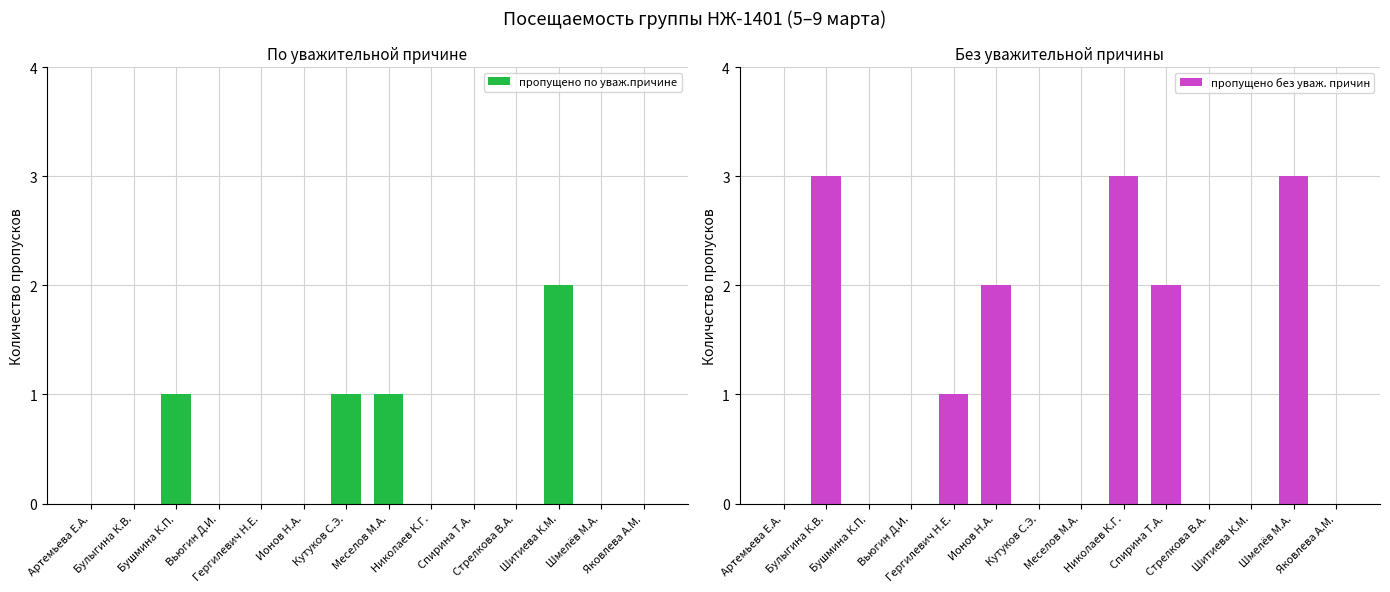

How many пропущено без уваж. причин values are between 0 and 2?

11